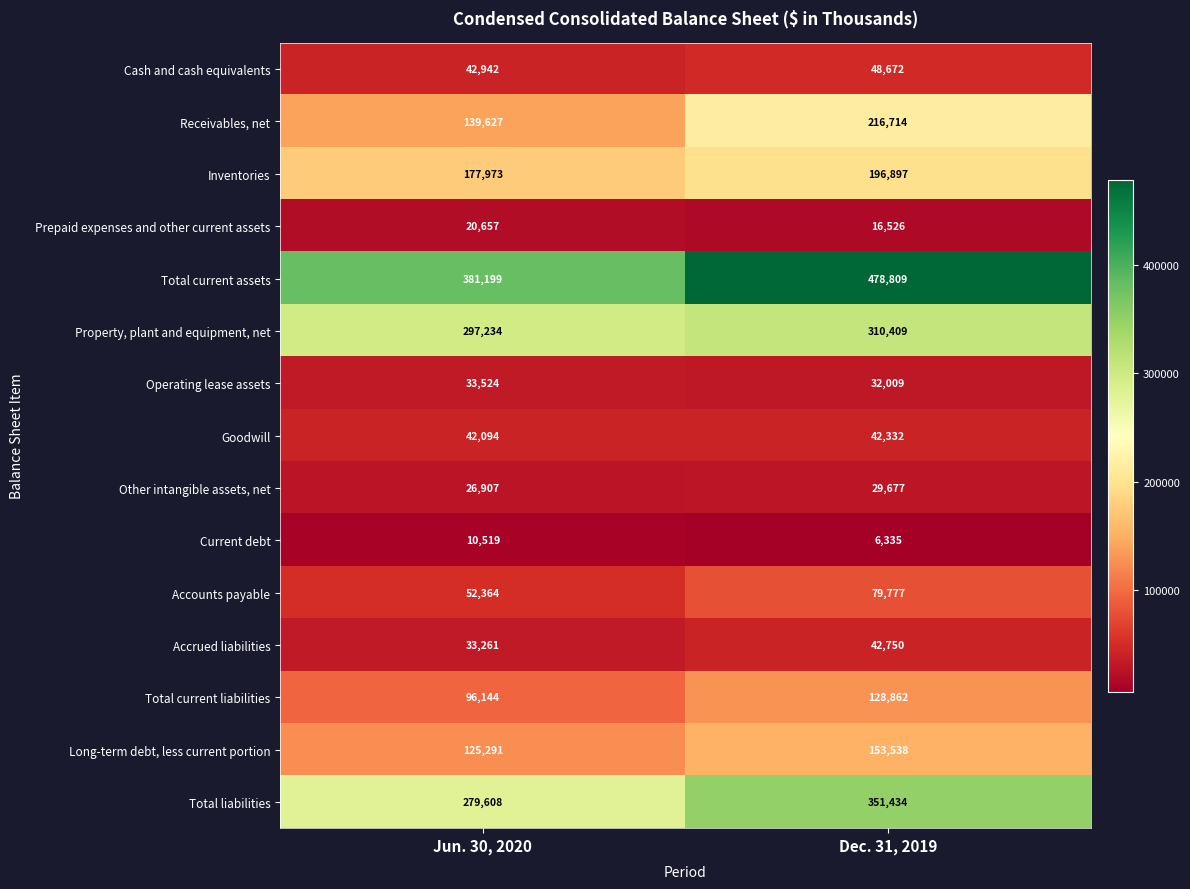

Is it true that Receivables, net equals 79852 at Dec. 31, 2019?

False